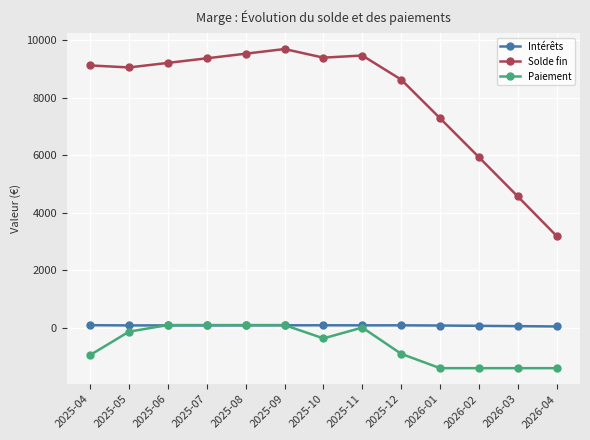

Which category has the highest value across all series?

2025-09